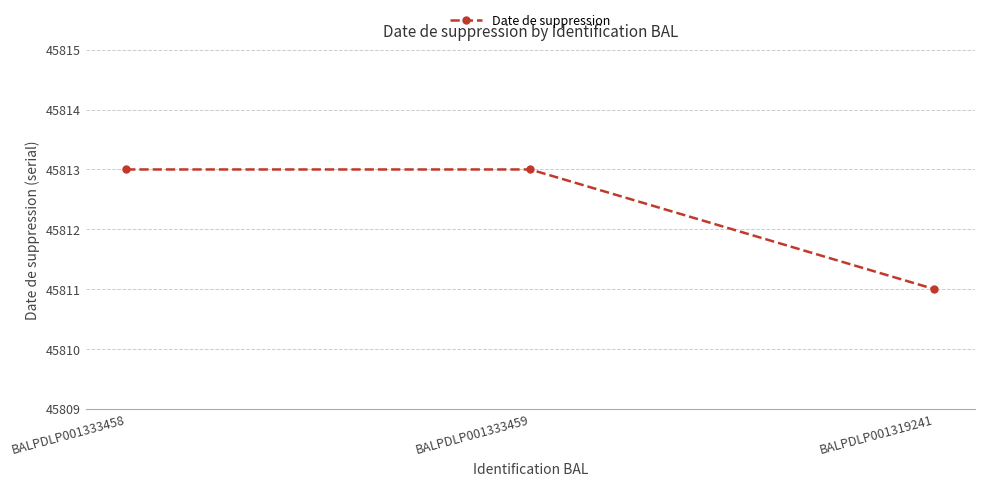

What is the difference between the maximum and minimum values?

2